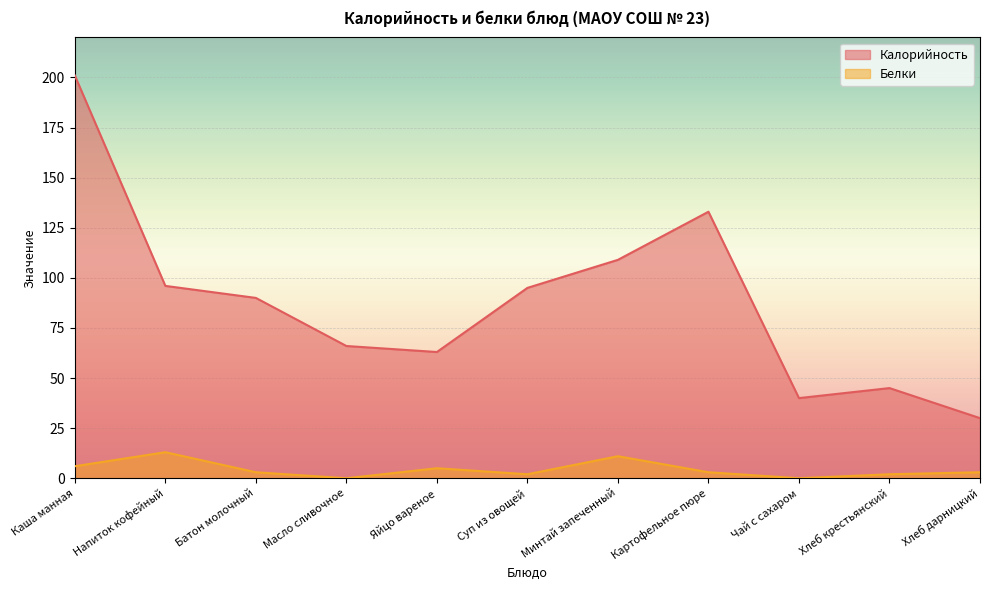

The Калорийность series shows 40 at Картофельное пюре. True or false?

False